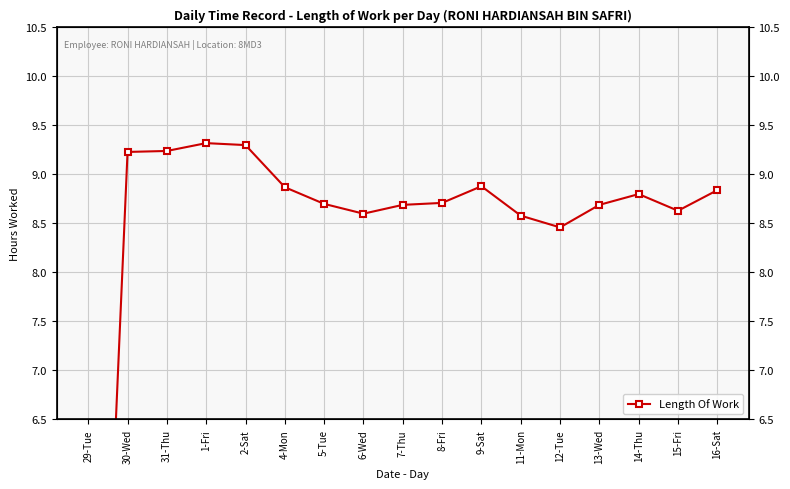

List the labels in order of value, largest first.

1-Fri, 2-Sat, 31-Thu, 30-Wed, 9-Sat, 4-Mon, 16-Sat, 14-Thu, 8-Fri, 5-Tue, 7-Thu, 13-Wed, 15-Fri, 6-Wed, 11-Mon, 12-Tue, 29-Tue